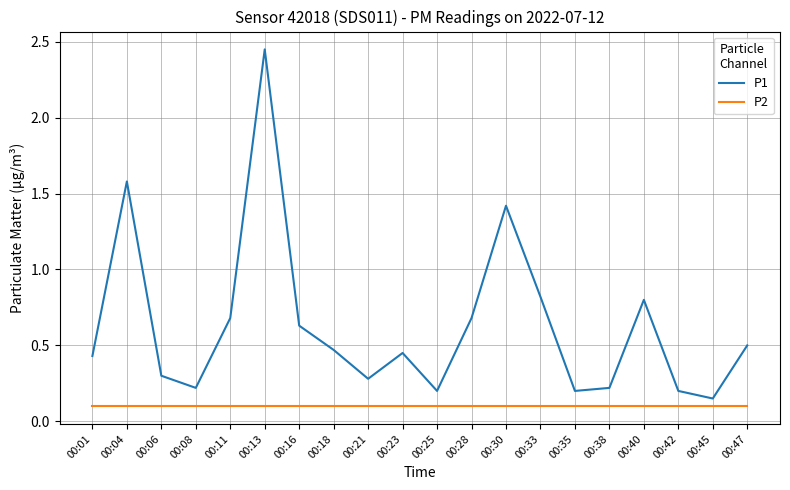

What is the total value across all series at 00:28?

0.8